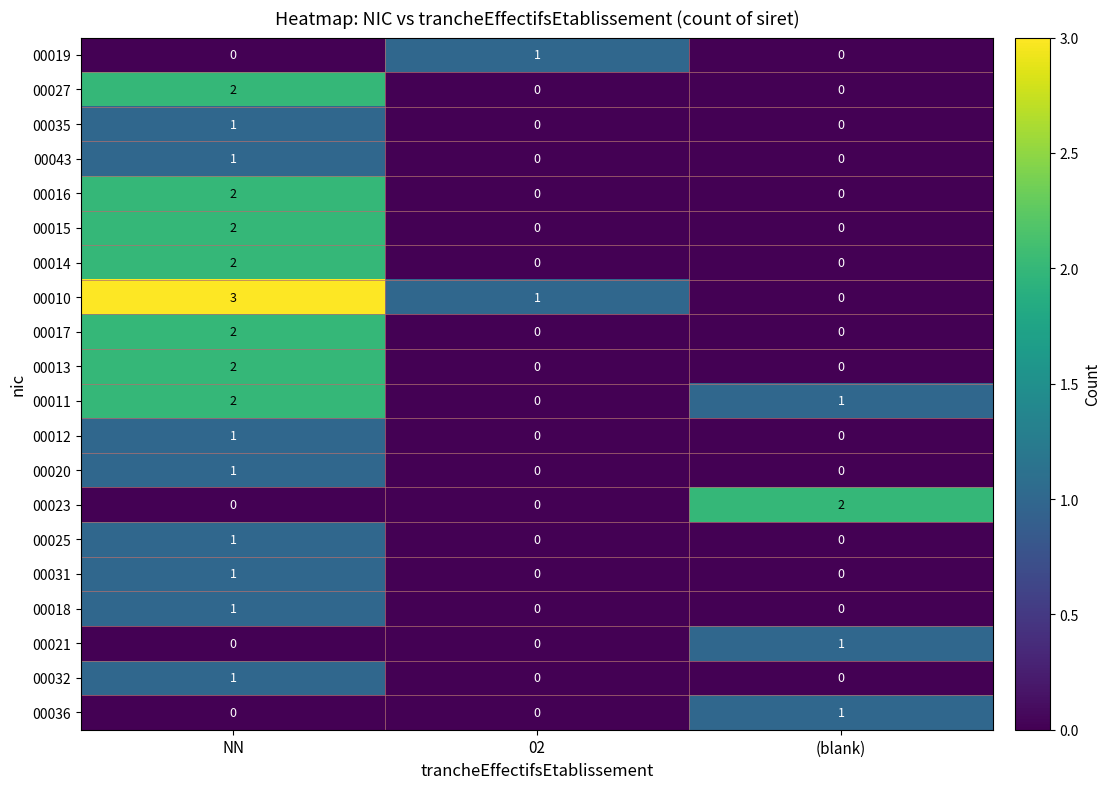

What is the total value across all series at 02?

2